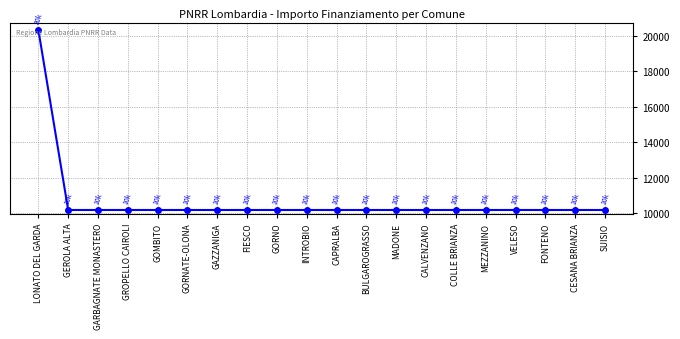

Is it true that the value at GROPELLO CAIROLI is 10172?

True